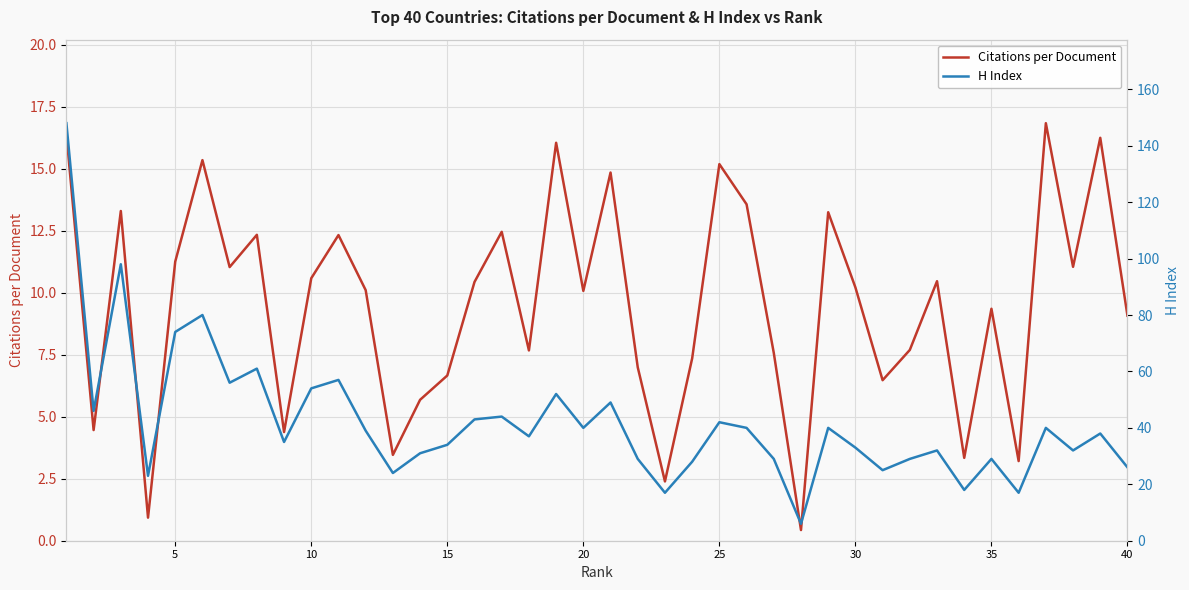

True or false: Citations per Document and H Index intersect in this chart.

False